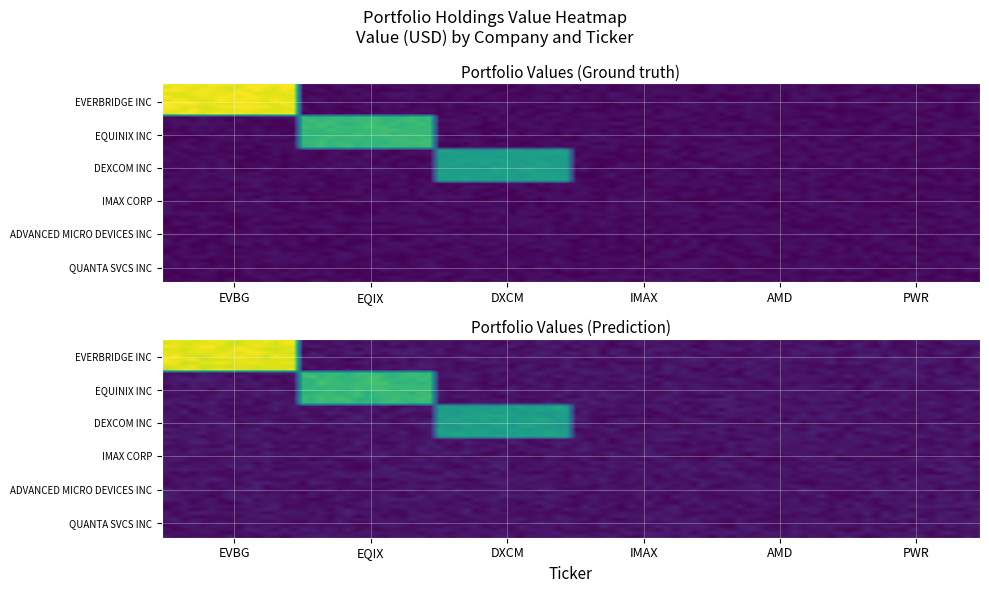

Between 4 and 1, which is larger?

4